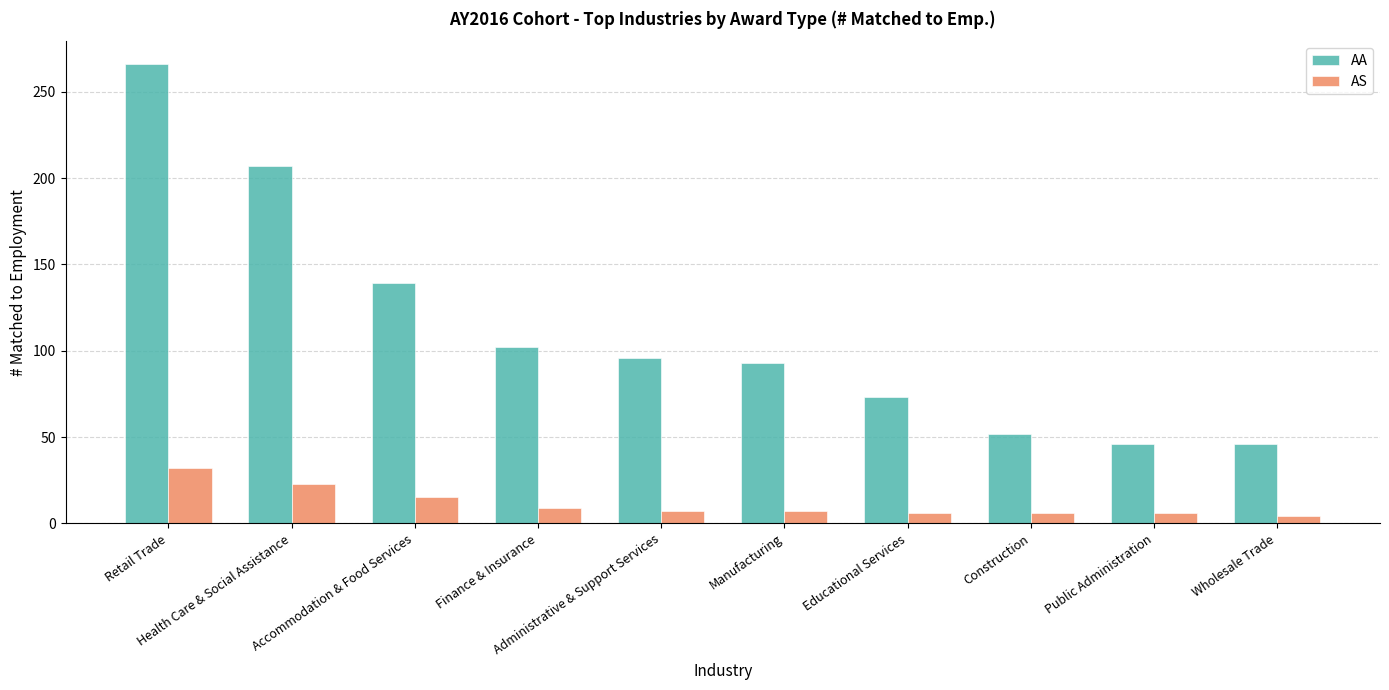

What is the spread (max minus min) of values at Construction?

46